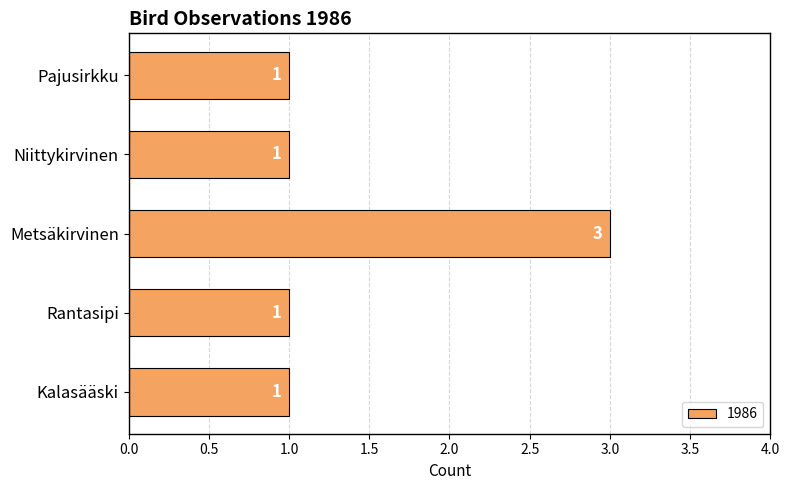

What is the smallest value displayed?

1